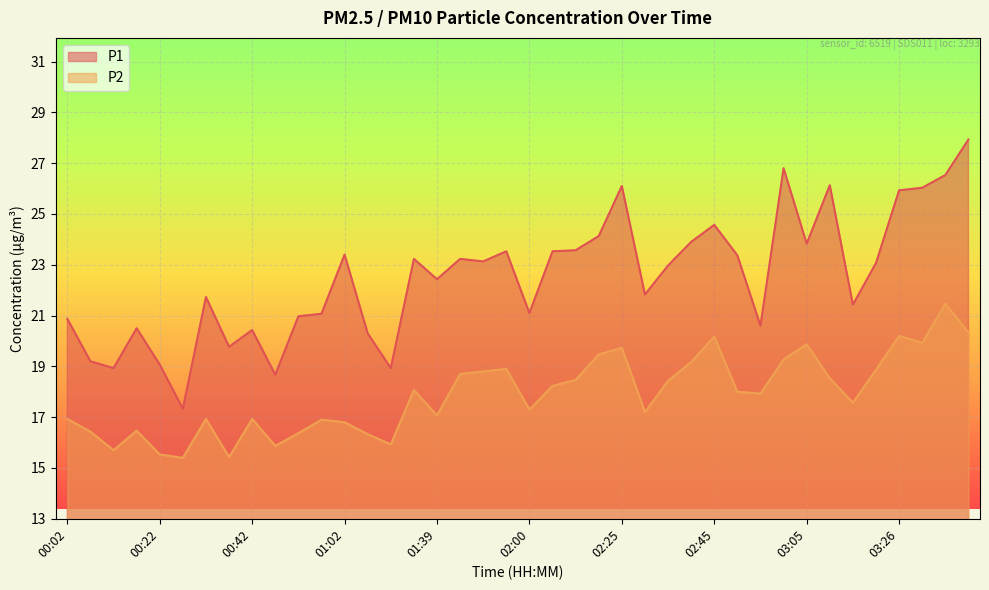

Which series changed the most between 03:26 and 03:31?

P2